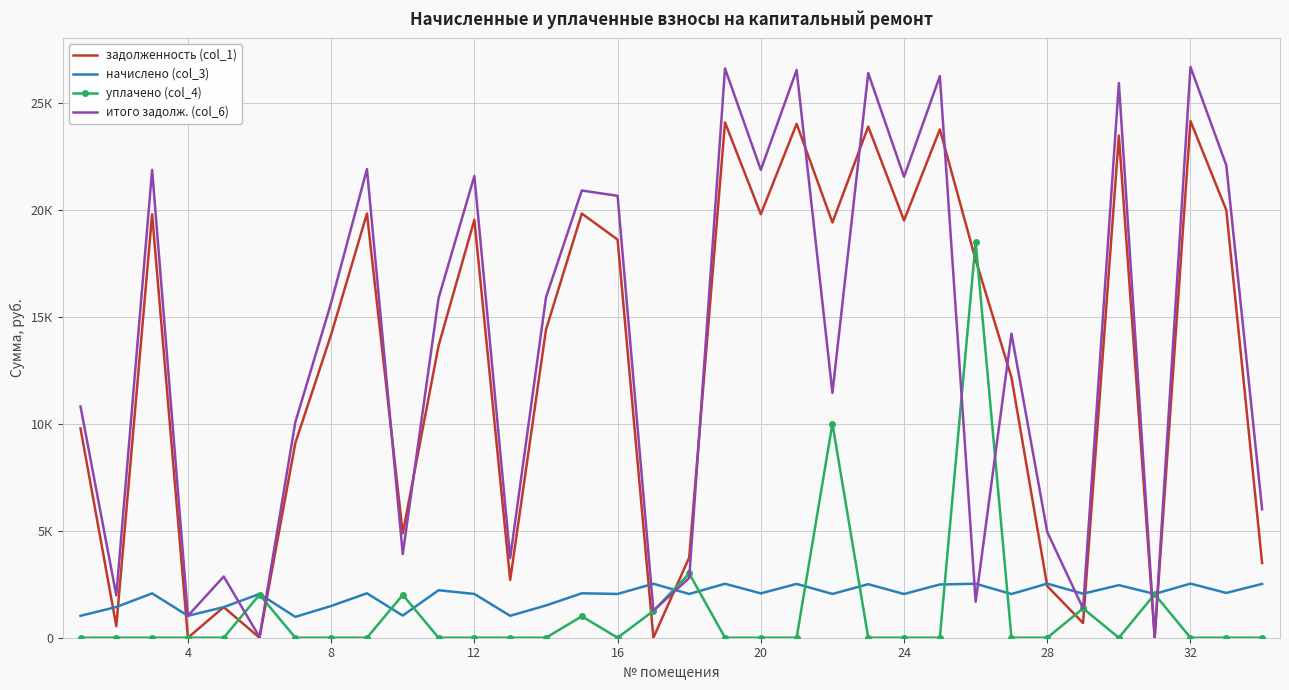

What are all the series names shown in the legend?

задолженность (col_1), начислено (col_3), уплачено (col_4), итого задолж. (col_6)